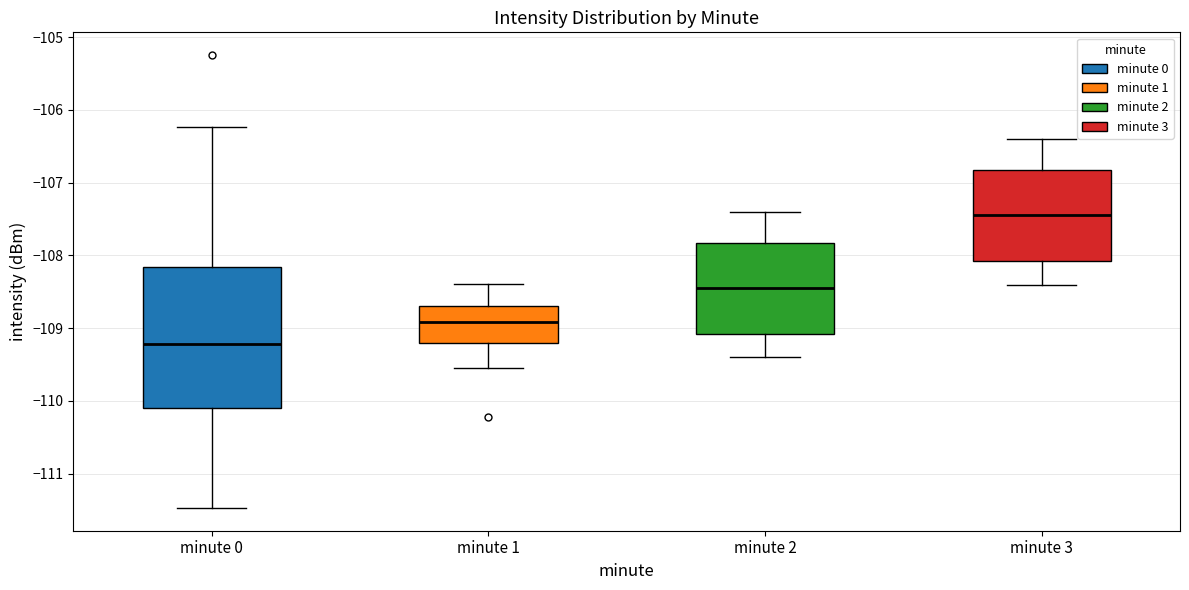

Comparing the boxes themselves (not the whiskers), which one is the tallest?

minute 0